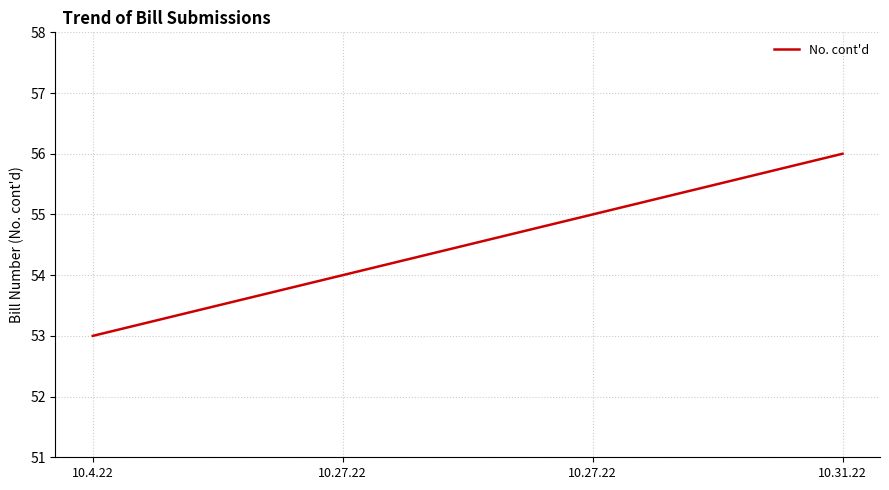

Reading right to left, transcribe all the data shown in this chart.

10.31.22=56	10.27.22=55	10.27.22=54	10.4.22=53